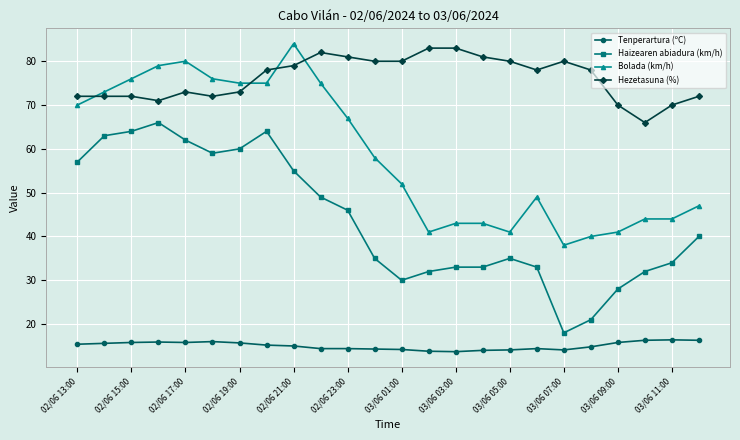

Which series has the widest spread of values?

Haizearen abiadura (km/h)